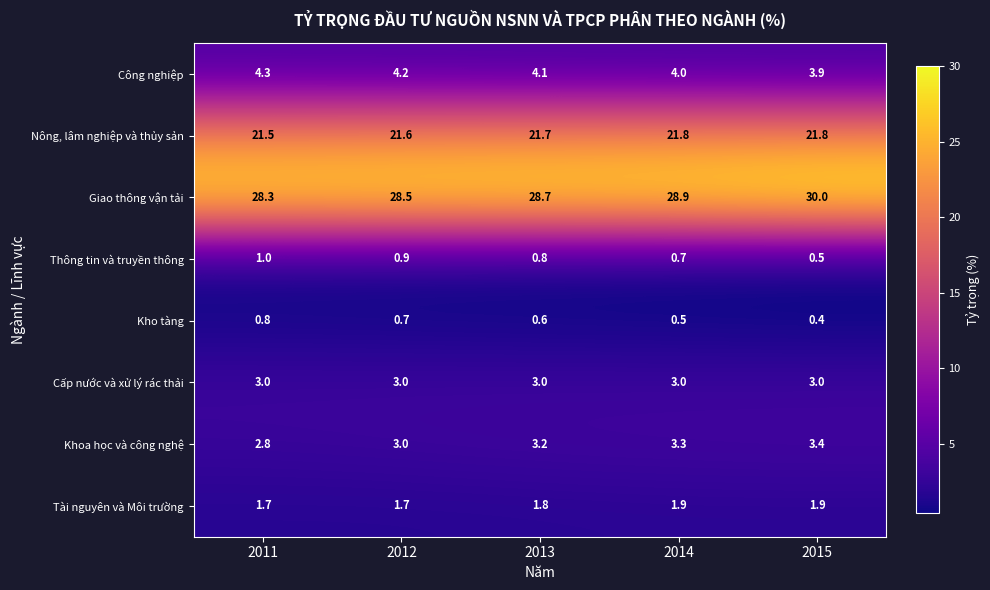

What is the difference between the maximum and minimum values in the Giao thông vận tải series?

1.7